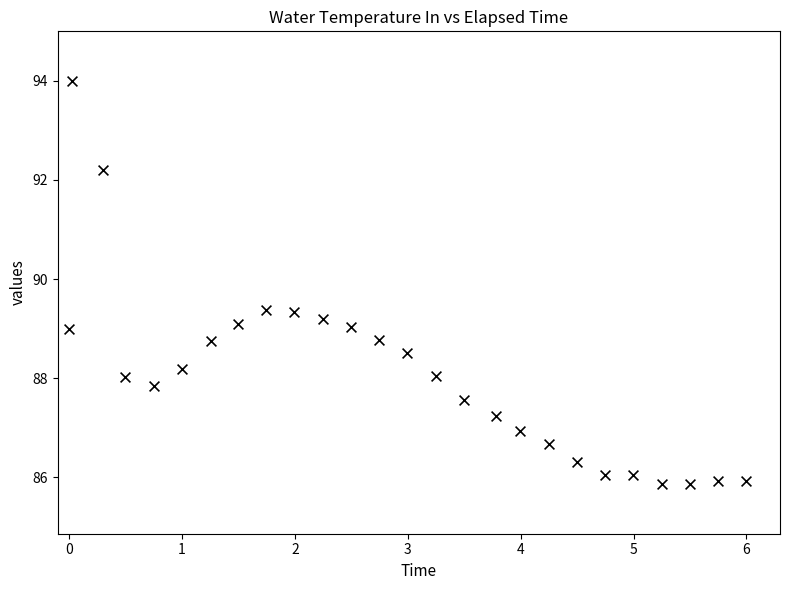

What is the range of X values (max minus min)?

6.0